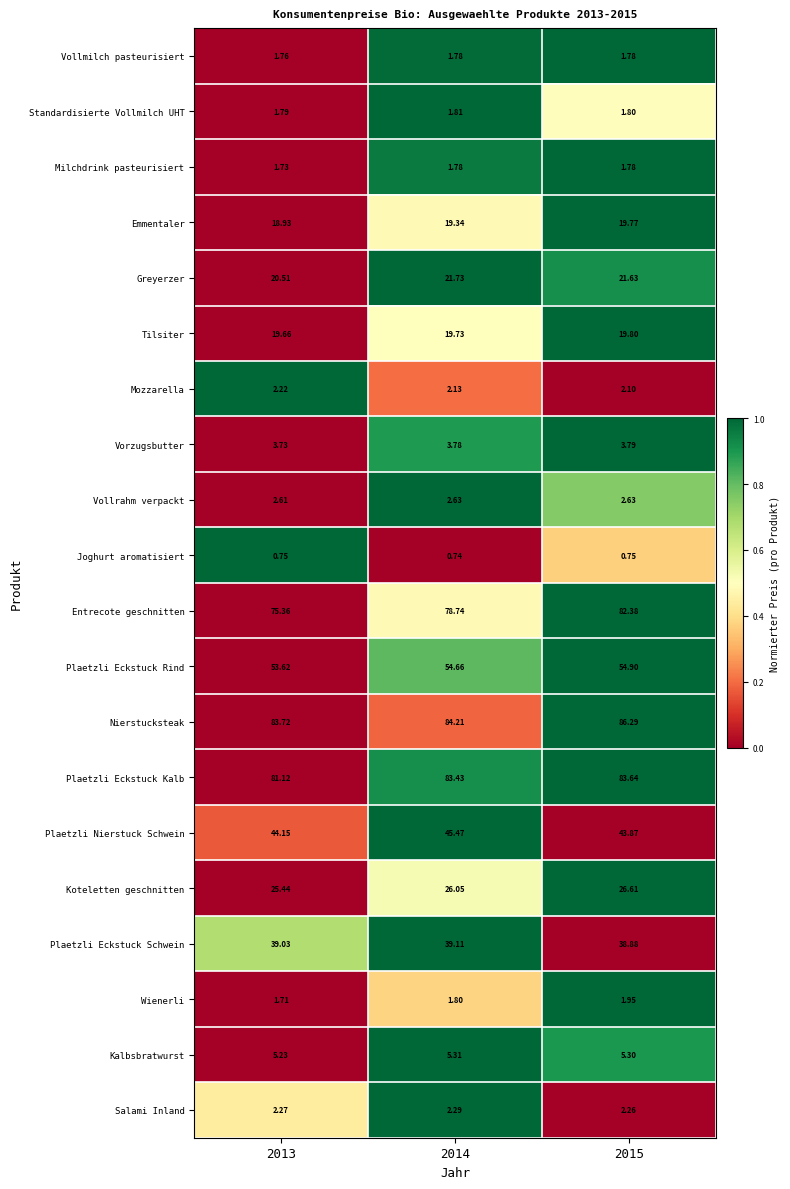

Which series has the largest total across all categories?

Nierstucksteak